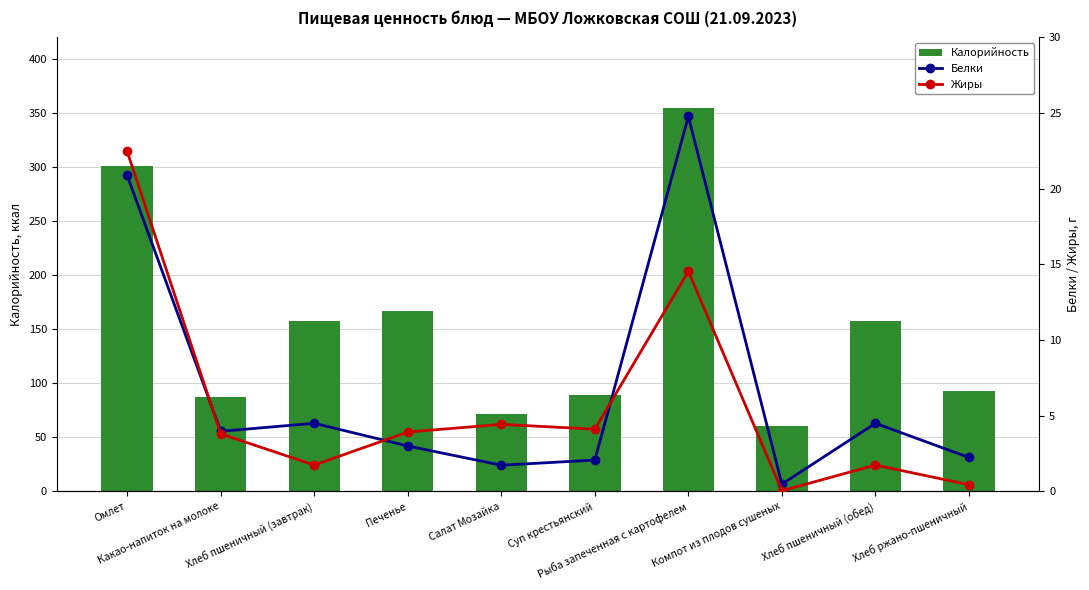

At which category does the chart reach its minimum across all series?

Компот из плодов сушеных